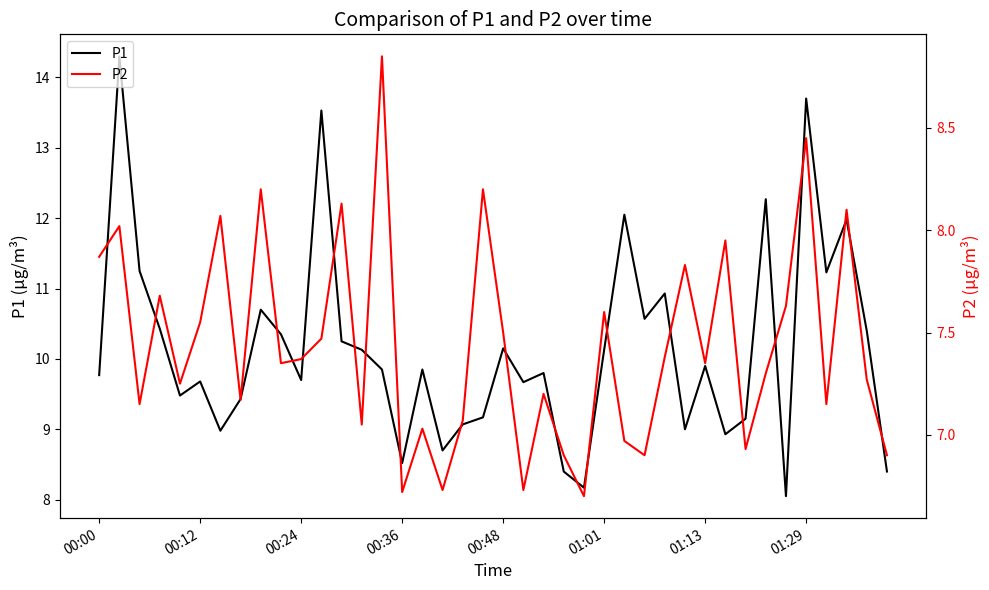

The P1 series shows 12.7 at 00:12. True or false?

False